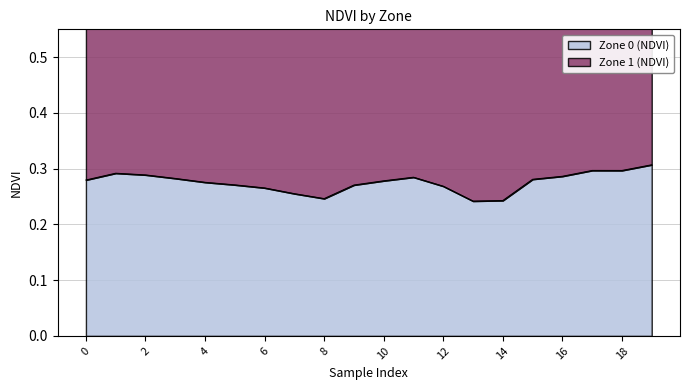

Reading left to right, list all the values displayed in this chart.

0.3	0.3	0.3	0.3	0.3	0.3	0.3	0.3	0.2	0.3	0.3	0.3	0.3	0.2	0.2	0.3	0.3	0.3	0.3	0.3